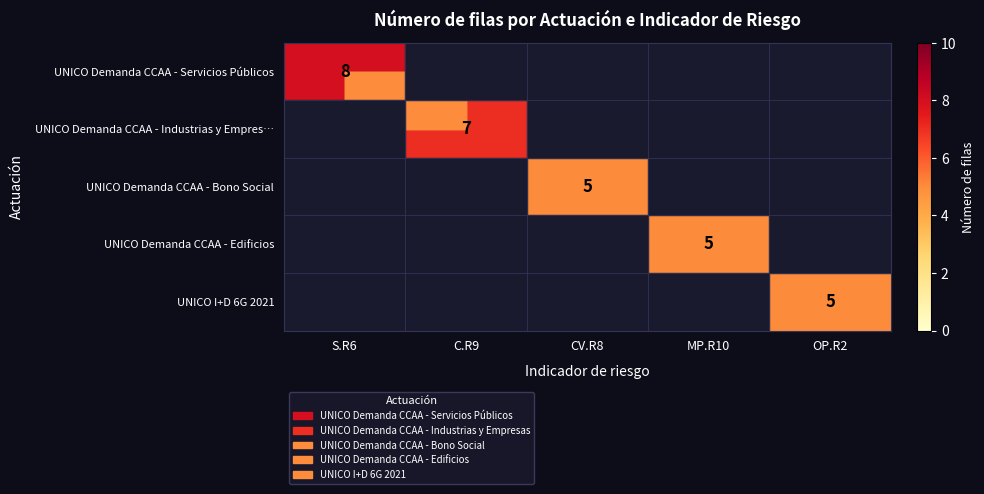

The UNICO Demanda CCAA - Edificios series shows 5 at MP.R10. True or false?

True